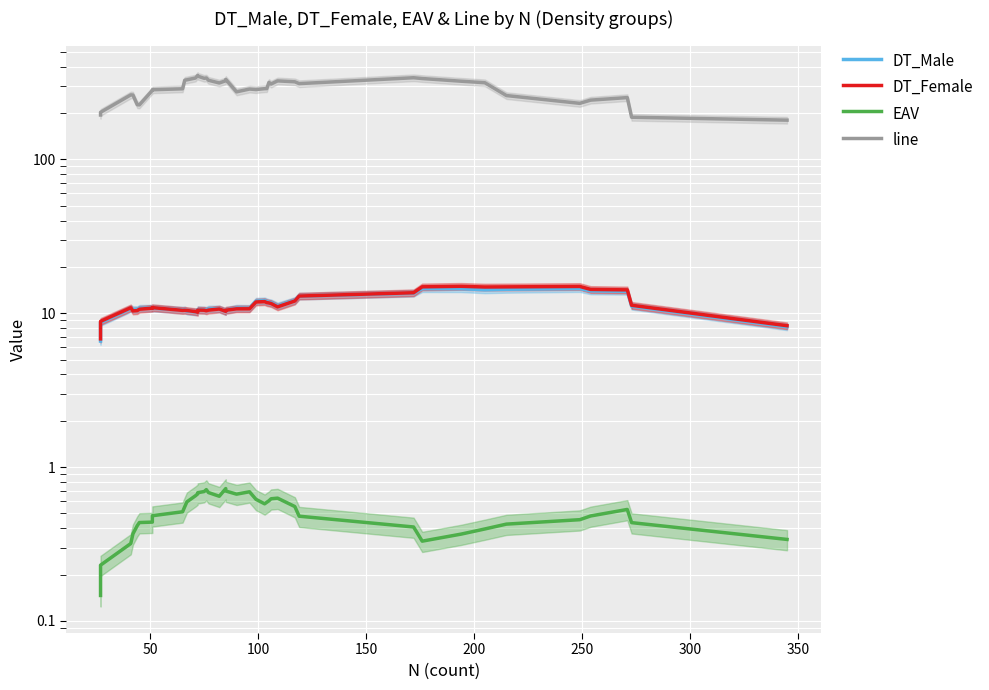

How many EAV values are between 0 and 1?

40